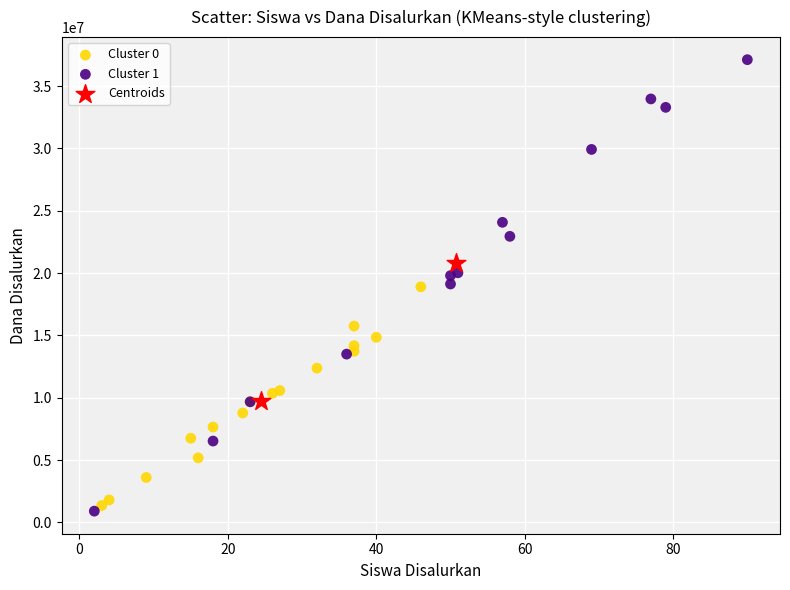

Which series has the widest spread of Y values?

Cluster 1